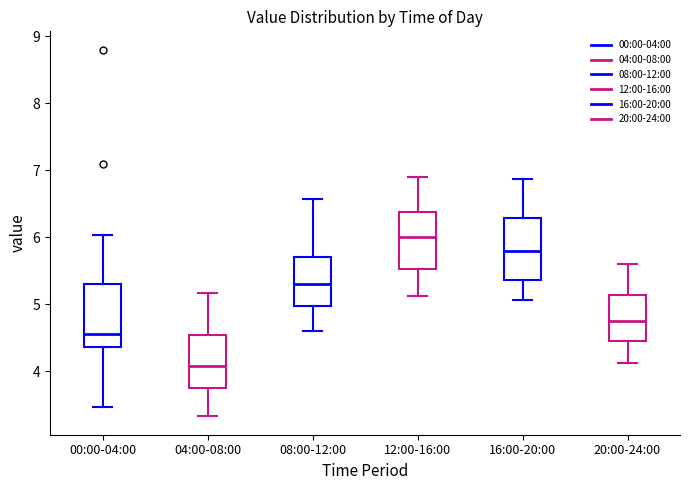

Reading left to right, read every box against the y-axis: the position of its median line, the range the box covers, and the ends of its whiskers. The values are not printed on the chart, so give them approximately, as read against the axis.

00:00-04:00: median 4.6, box 4.4 to 5.3, whiskers 3.5 to 6.0
04:00-08:00: median 4.1, box 3.8 to 4.5, whiskers 3.3 to 5.2
08:00-12:00: median 5.3, box 5.0 to 5.7, whiskers 4.6 to 6.6
12:00-16:00: median 6.0, box 5.5 to 6.4, whiskers 5.1 to 6.9
16:00-20:00: median 5.8, box 5.4 to 6.3, whiskers 5.1 to 6.9
20:00-24:00: median 4.8, box 4.5 to 5.1, whiskers 4.1 to 5.6